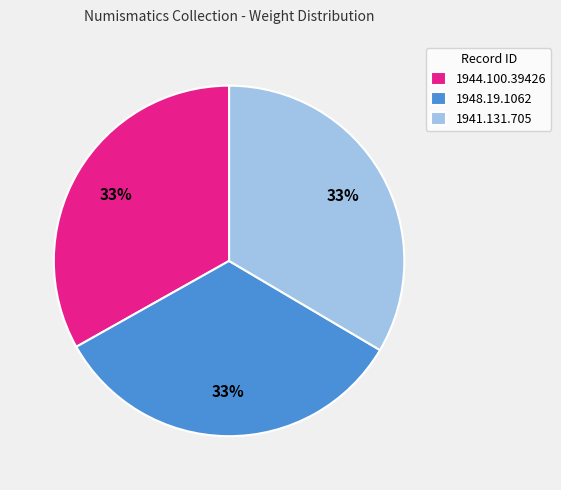

Does any single category account for the majority?

No